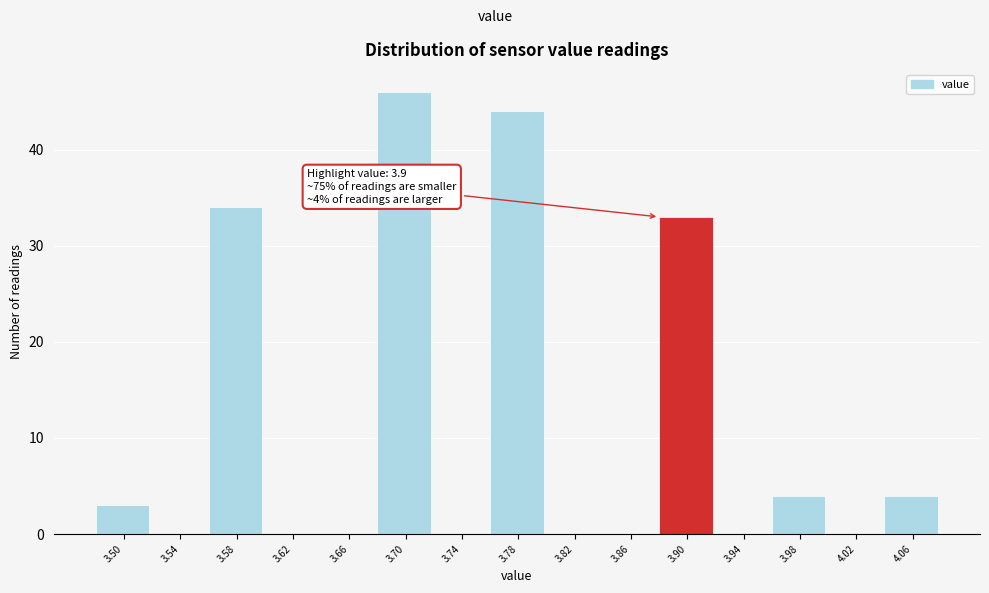

Reading right to left, list all the values displayed in this chart.

4.06=4	4.02=0	3.98=4	3.94=0	3.90=33	3.86=0	3.82=0	3.78=44	3.74=0	3.70=46	3.66=0	3.62=0	3.58=34	3.54=0	3.50=3